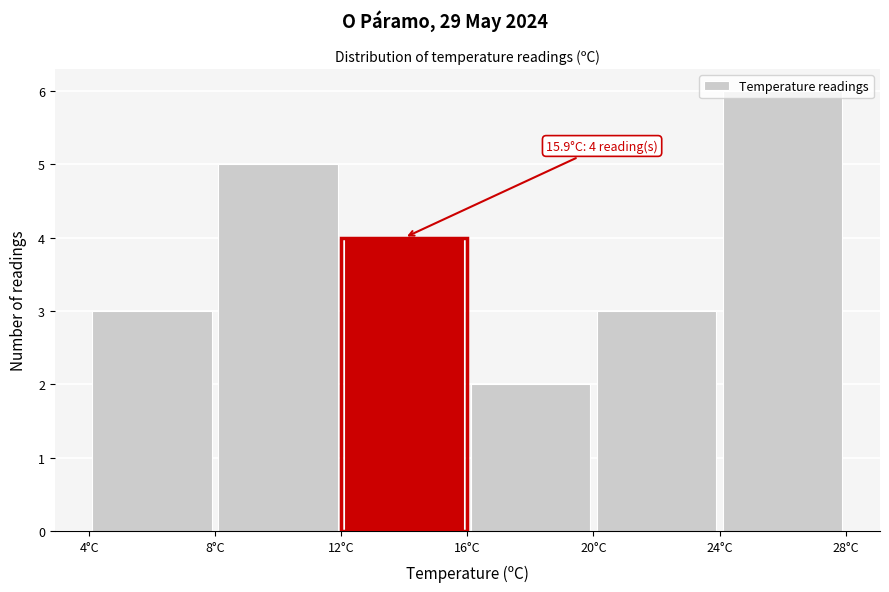

Which range on the x-axis has the tallest bar?

24 to 28